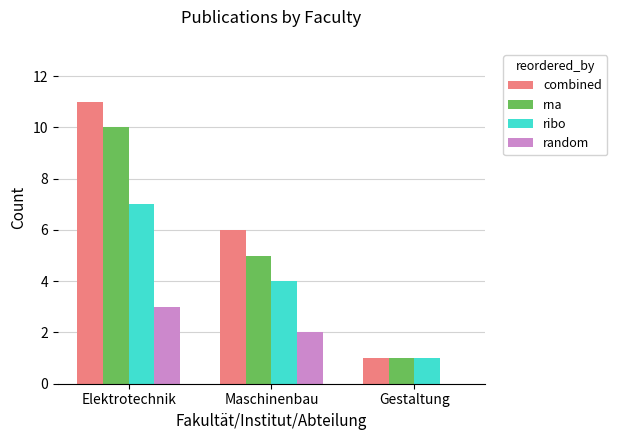

Reading left to right, list all the values displayed in this chart.

combined: 11	6	1
rna: 10	5	1
ribo: 7	4	1
random: 3	2	0